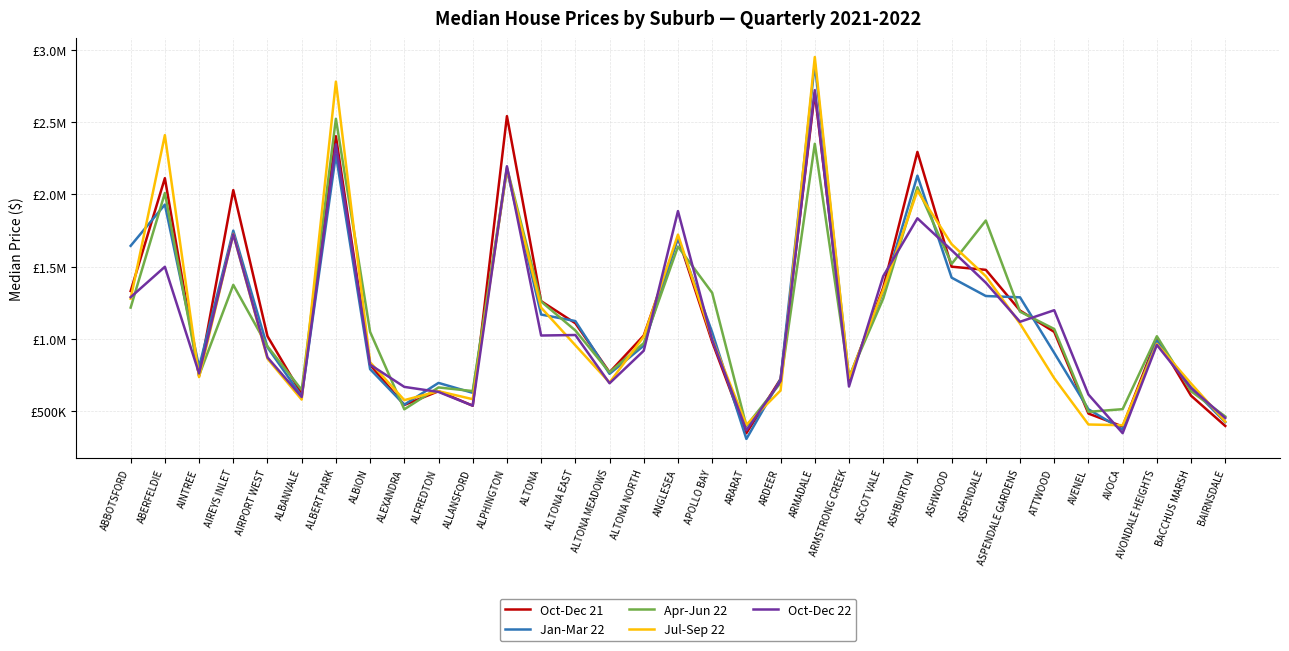

Reading left to right, transcribe all the data shown in this chart.

Oct-Dec 21: 1332500	2112500	745000	2030000	1020000	620000	2402500	822500	545000	640000	540000	2541500	1262500	1110000	771000	1025000	1702500	981300	350000	725000	2702500	716500	1355500	2294000	1500800	1479000	1197500	1050000	485500	396000	1005000	609000	400000
Jan-Mar 22: 1645000	1930000	807500	1750000	943000	605000	2275000	792500	547000	697500	628800	2168000	1170000	1125000	760000	955000	1700000	1047500	310000	722500	2905000	732500	1330000	2130000	1425000	1298000	1289000	905000	515000	375000	990000	665000	426500
Apr-Jun 22: 1218000	2010000	749300	1375000	950000	648900	2523000	1050000	515000	666000	641000	2185000	1260000	1060000	770600	972500	1640000	1320000	400000	698000	2350300	733500	1280000	2050000	1520000	1820000	1190000	1070000	497500	516000	1020000	640000	465500
Jul-Sep 22: 1280000	2410000	737500	1727500	865000	582000	2780000	840000	578500	640000	585000	2175000	1217500	957500	700000	1017500	1722500	1000000	408000	645000	2950000	730000	1340000	2025000	1656500	1435000	1107000	730000	410000	405000	967500	693200	430000
Oct-Dec 22: 1290000	1500000	763000	1725000	873800	600000	2346300	823500	670000	635000	540000	2195000	1025000	1028500	695000	920000	1885000	995000	370000	710000	2721000	672500	1435000	1835300	1615000	1390000	1120000	1200000	617000	350000	960000	662500	455000